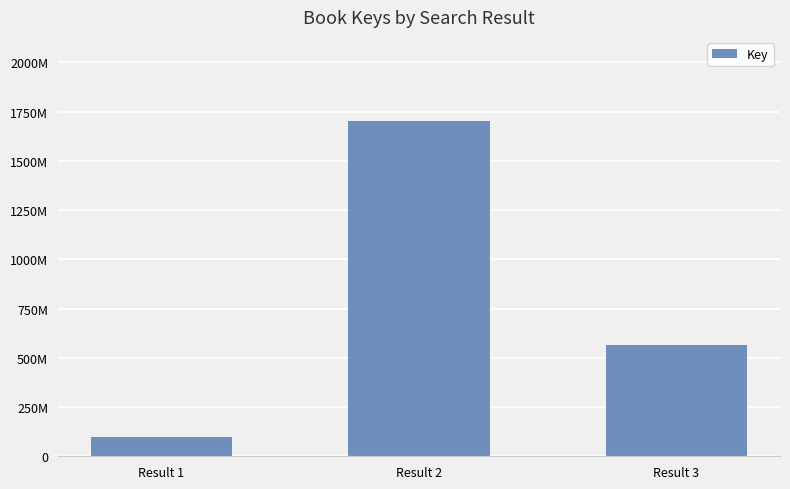

What is the smallest value displayed?

100353841